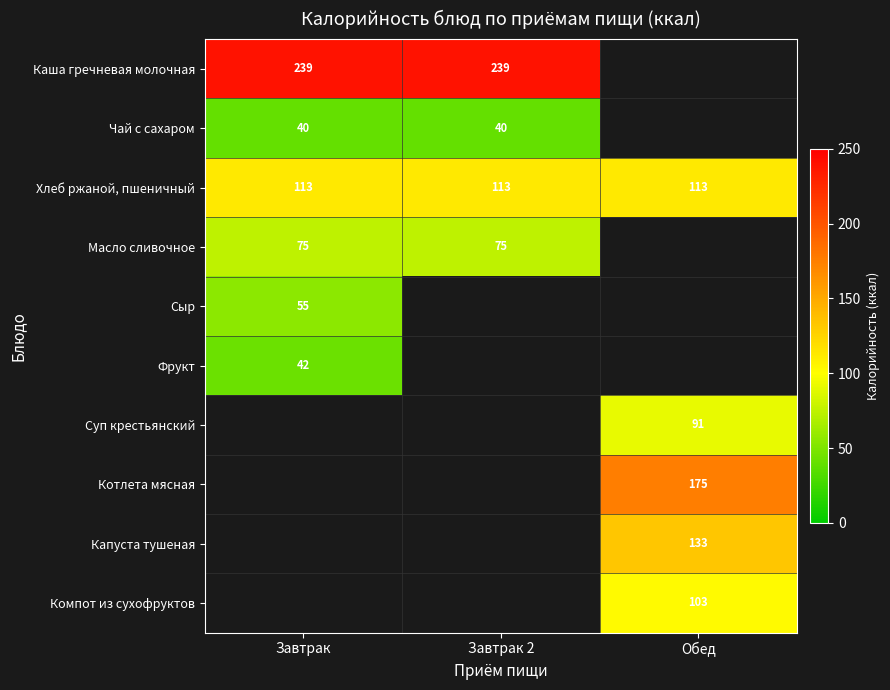

At how many categories does at least one series exceed 92?

3